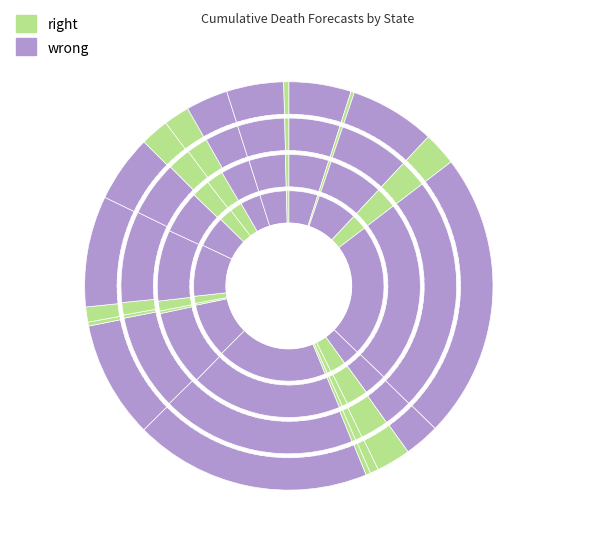

How many slices are in this pie chart?

20